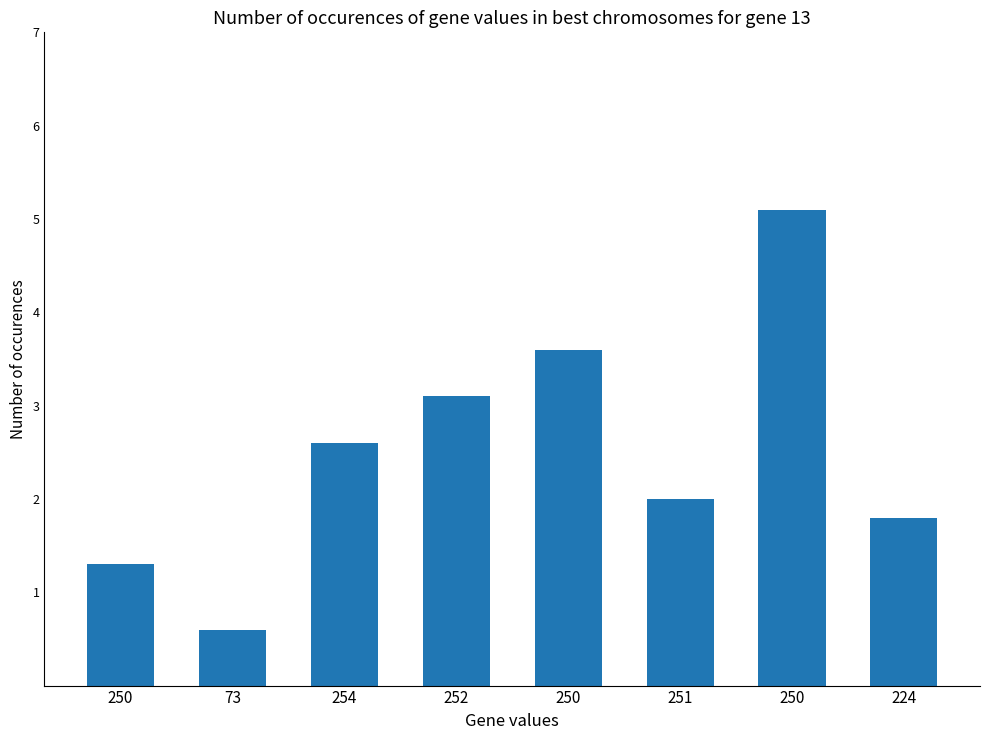

What is the ratio of the value at 250 to the value at 250?

0.3